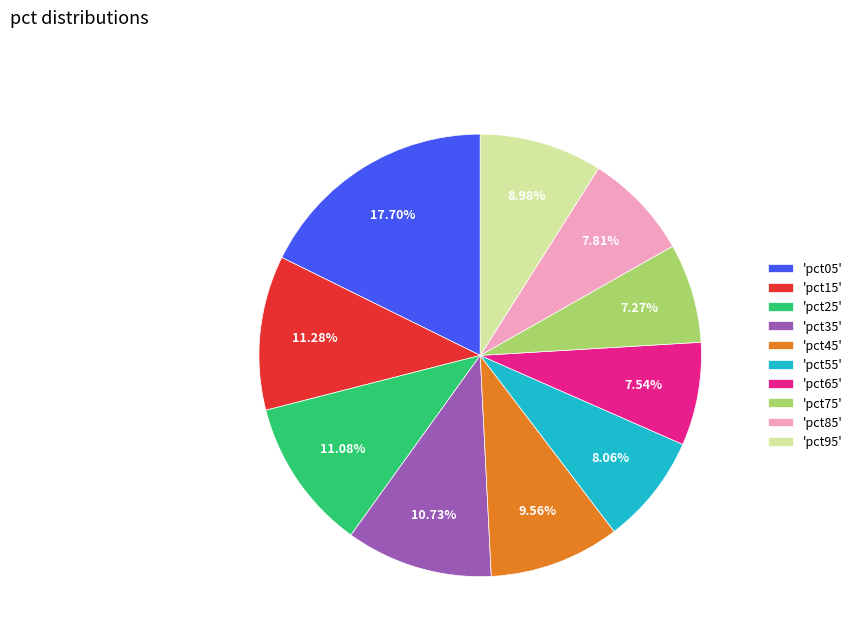

How many segments does this pie chart have?

10